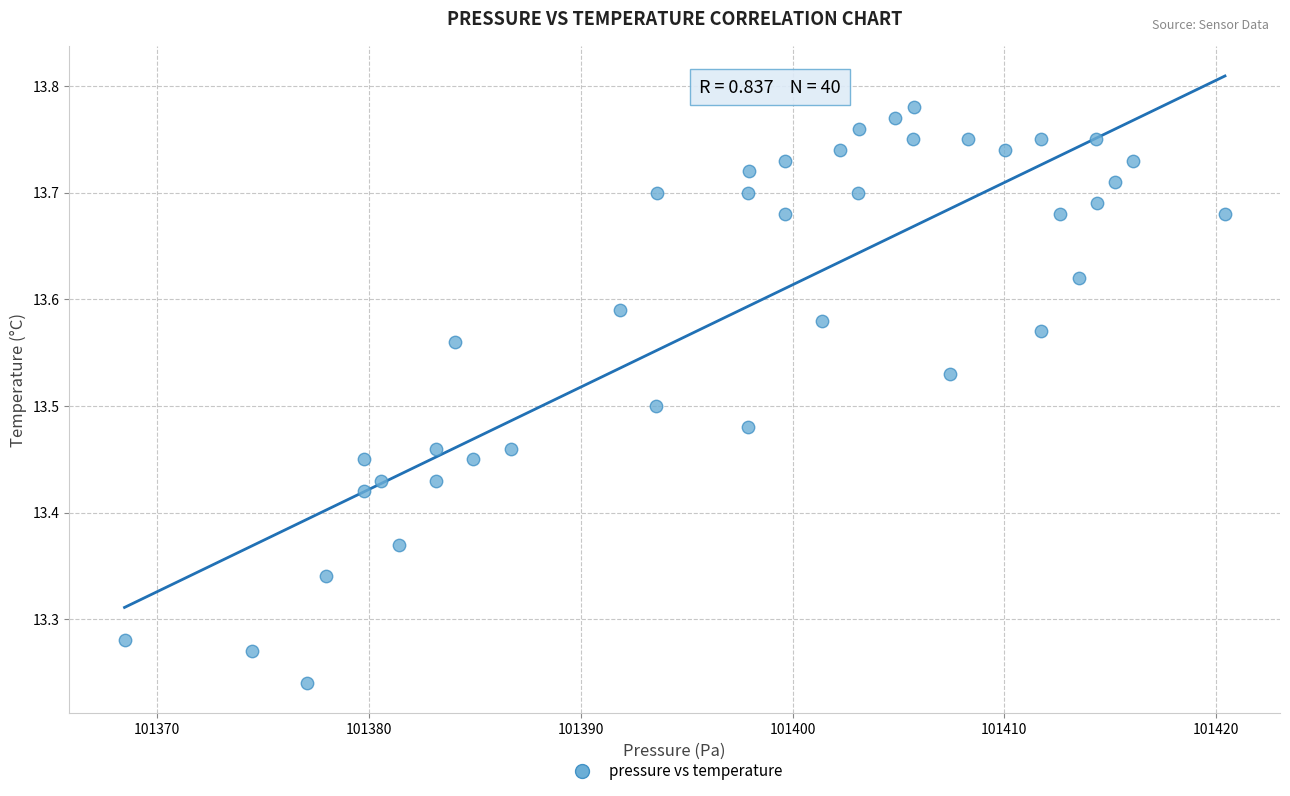

What is the range of X values (max minus min)?

51.9